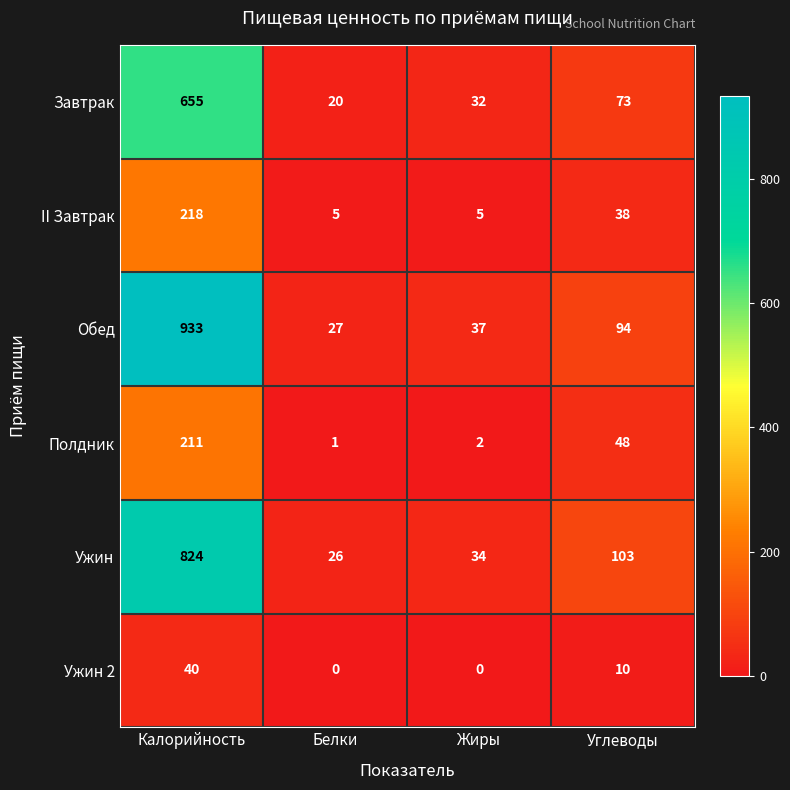

Count the number of data series in this chart.

6